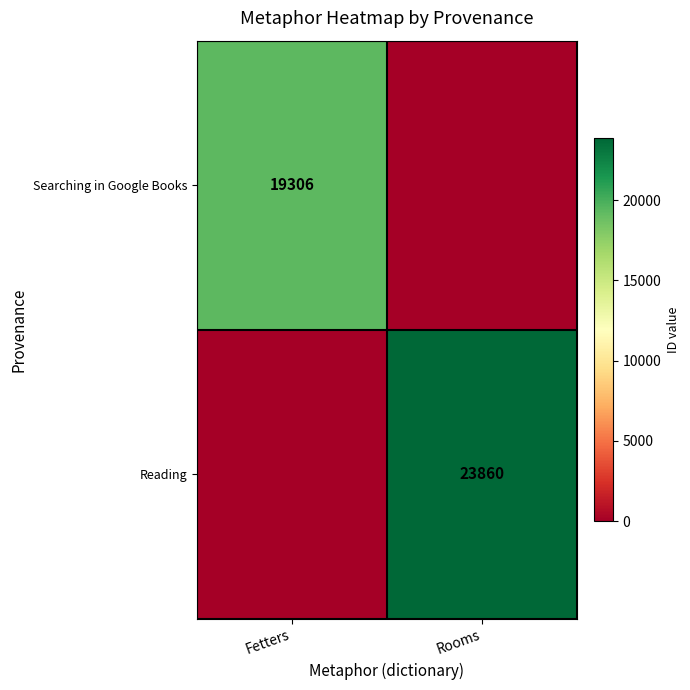

Which has a higher value, Rooms or Fetters?

Fetters